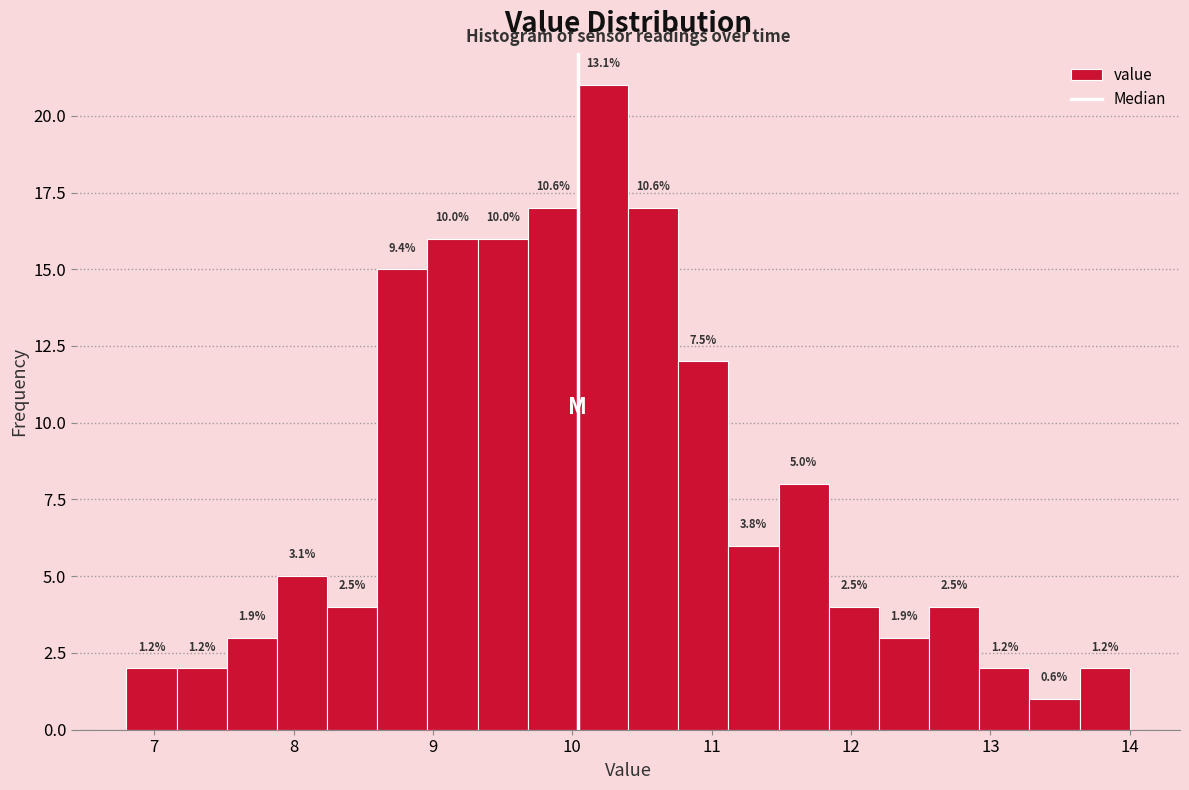

Around what value on the x-axis is the tallest bar? Give the approximate position of its centre, as read against the axis.

10.2